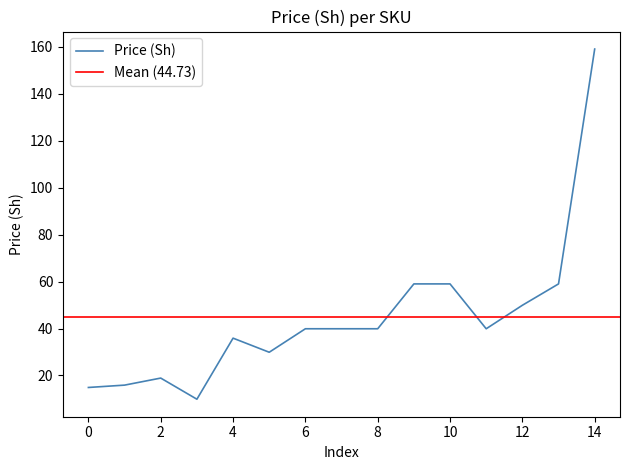

How many values are below 39?

6